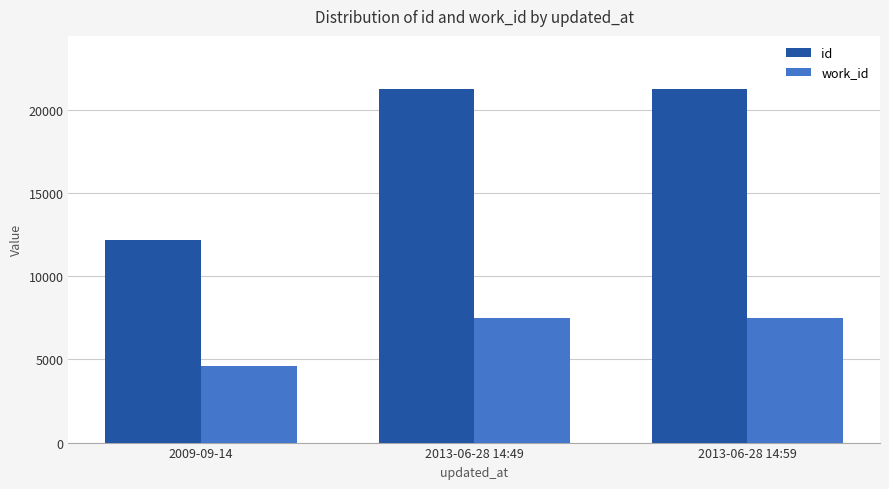

True or false: id has a value of 21258 at 2013-06-28 14:59.

True